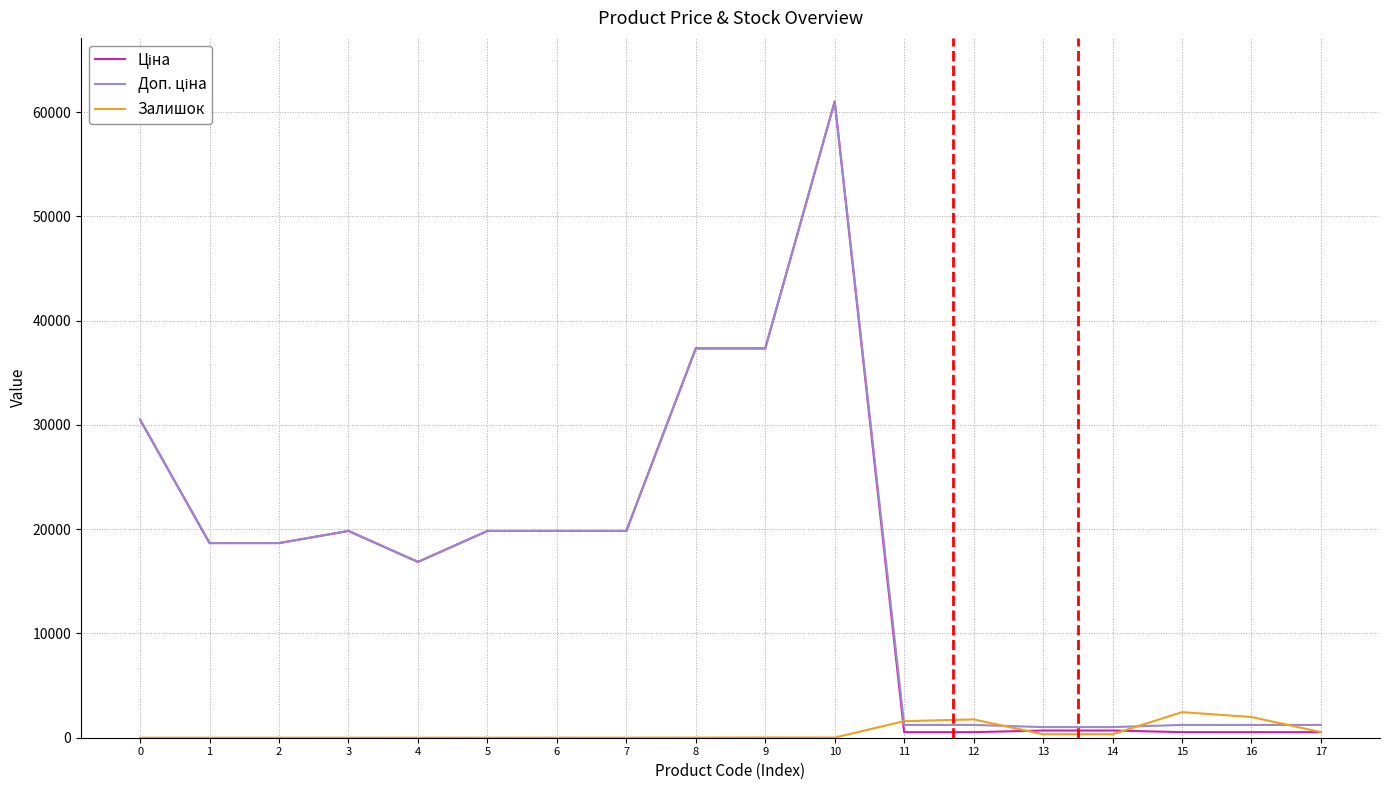

What is the total value across all series at 1?

37343.0